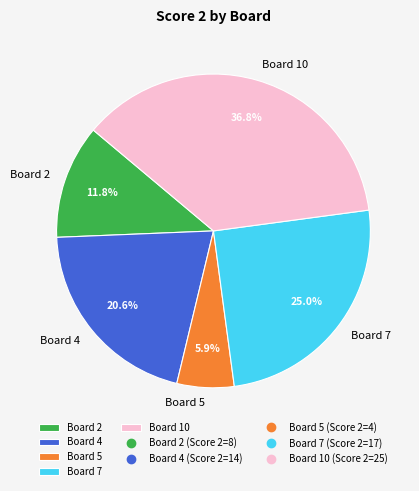

To the nearest percent, what is the difference between the largest and smallest slice percentages?

31%